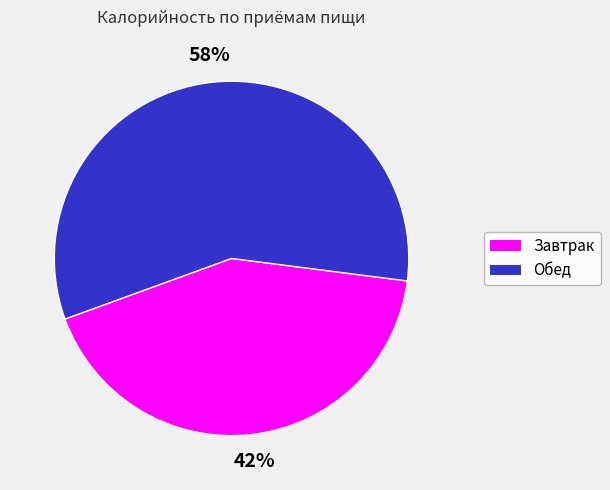

Is there any slice that represents more than half of the pie?

Yes